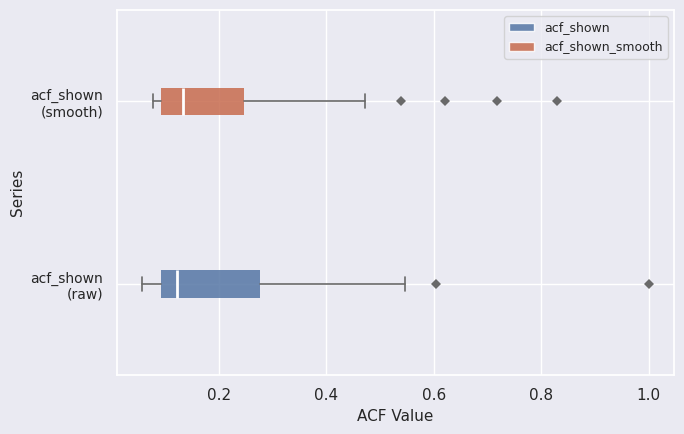

Where is the left edge of the box for acf_shown (raw) on the x-axis? The values are not printed on the chart, so give them approximately, as read against the axis.

0.10